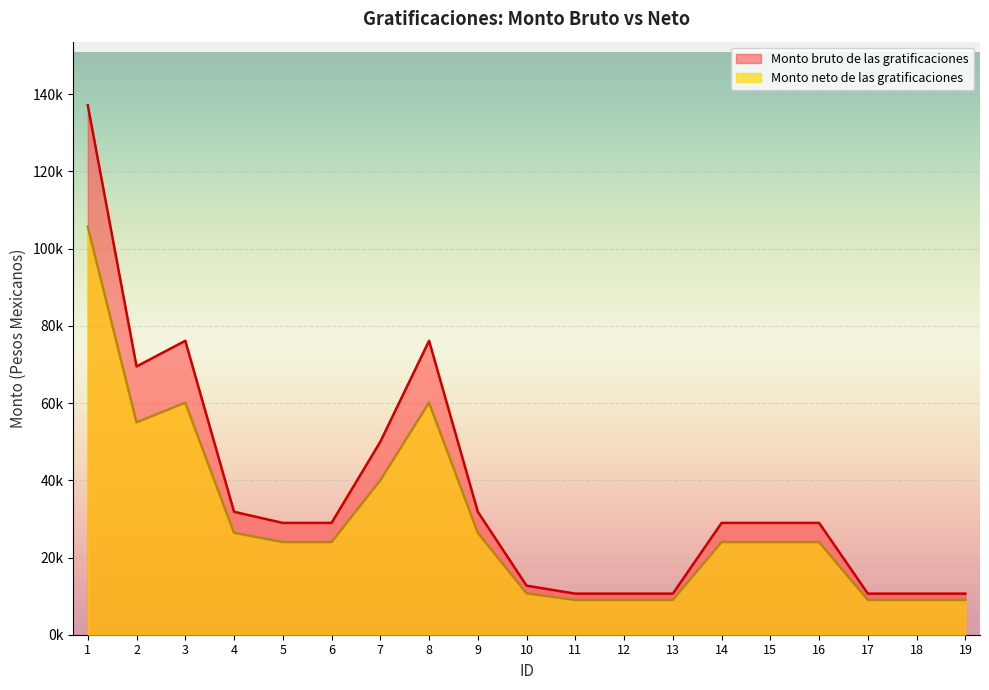

What is the difference between the maximum and minimum values in the Monto bruto de las gratificaciones series?

126528.8